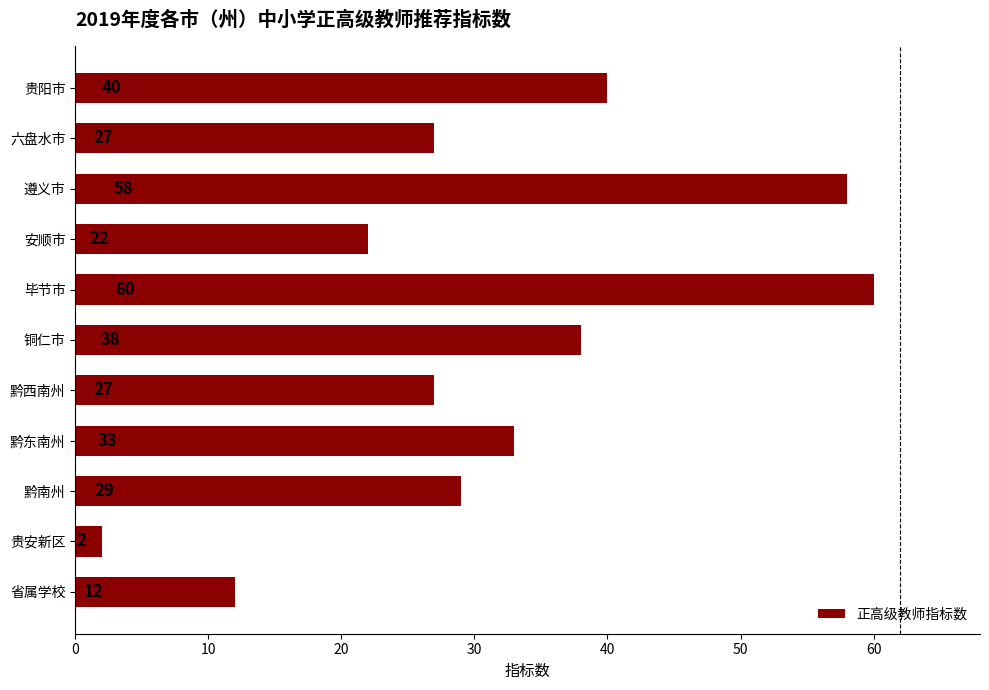

What is the change in value from 贵安新区 to 省属学校?

+10